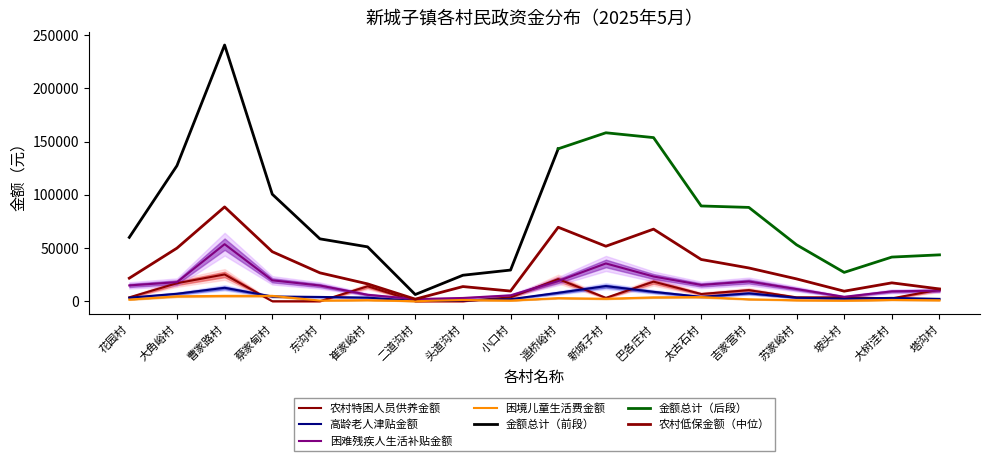

True or false: 困境儿童生活费金额 has a value of 1800.0 at 吉家营村.

True